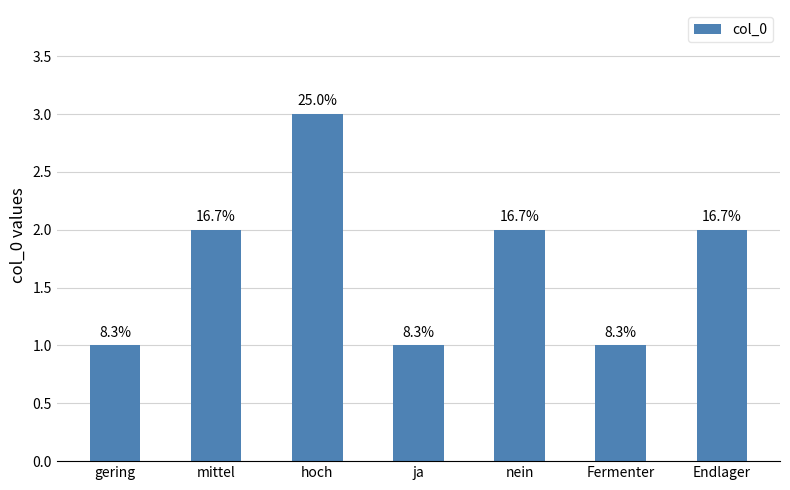

Reading left to right, list all the values displayed in this chart.

gering=1	mittel=2	hoch=3	ja=1	nein=2	Fermenter=1	Endlager=2